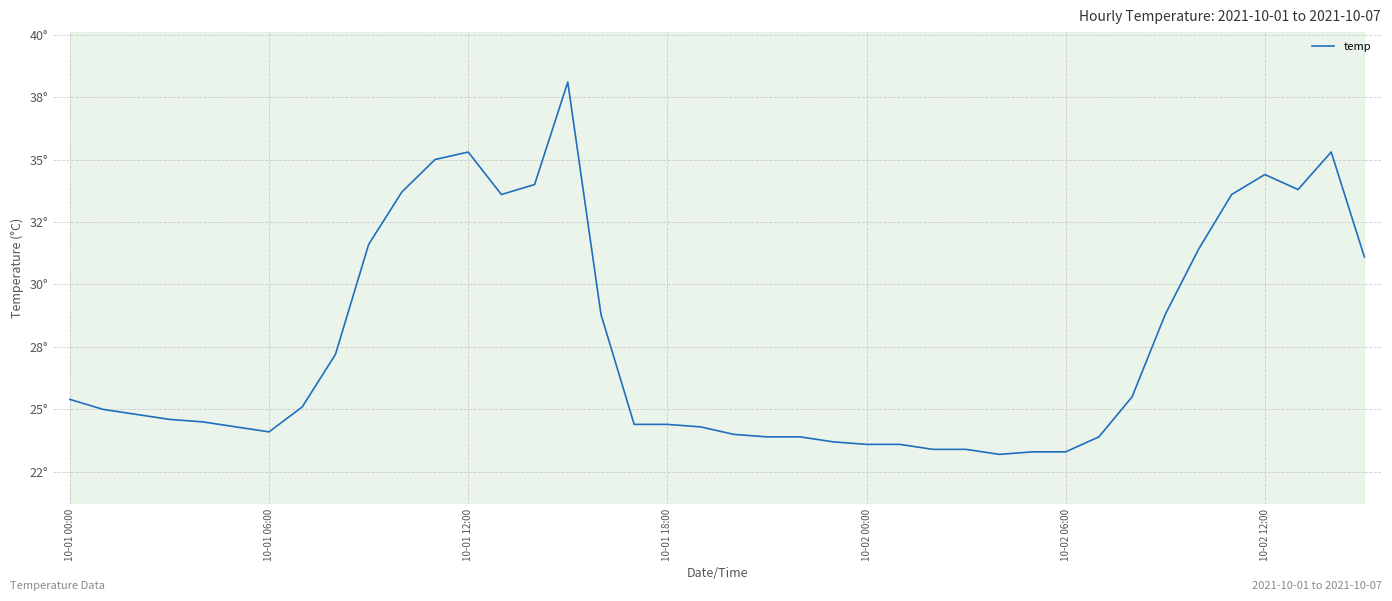

What is the smallest value displayed?

23.2